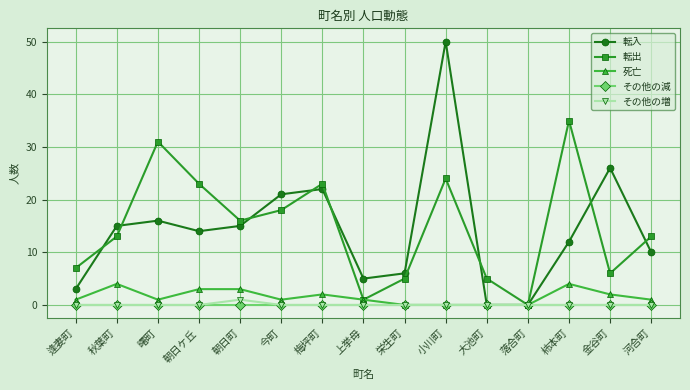

Which series changed the most between 逢妻町 and 金谷町?

転入